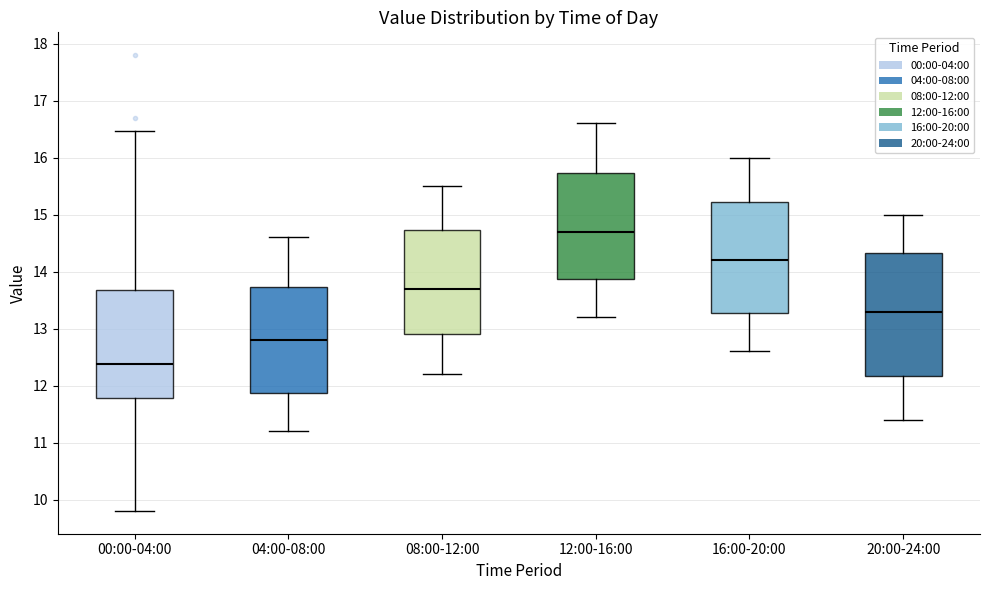

Which box is the tallest, from its lower edge to its upper edge?

20:00-24:00